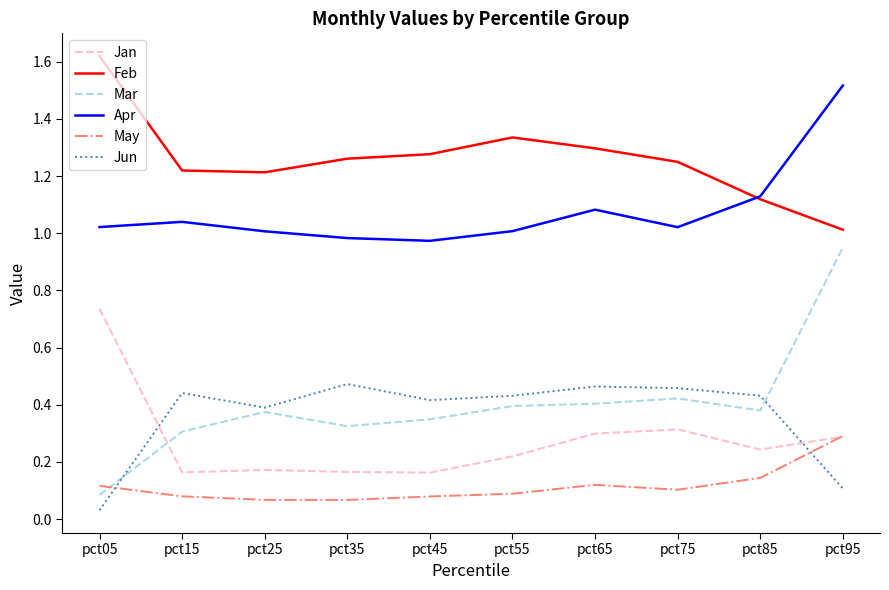

How many times do May and Mar cross each other?

1